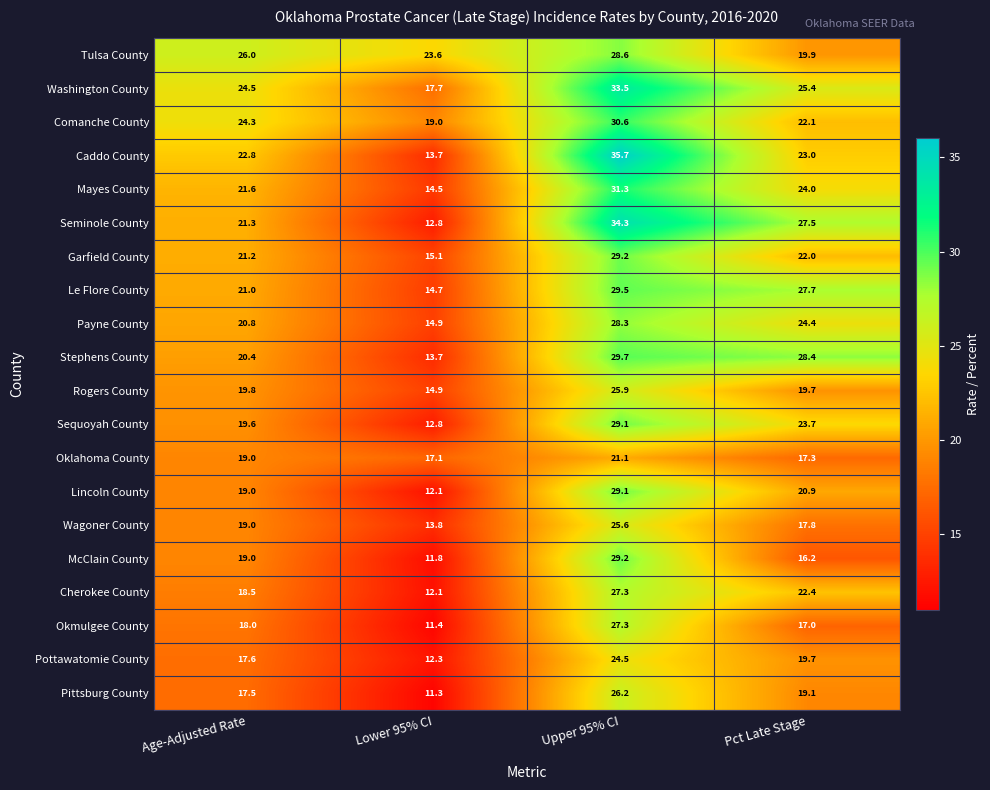

Where does the Caddo County series first go above 23?

Upper 95% CI